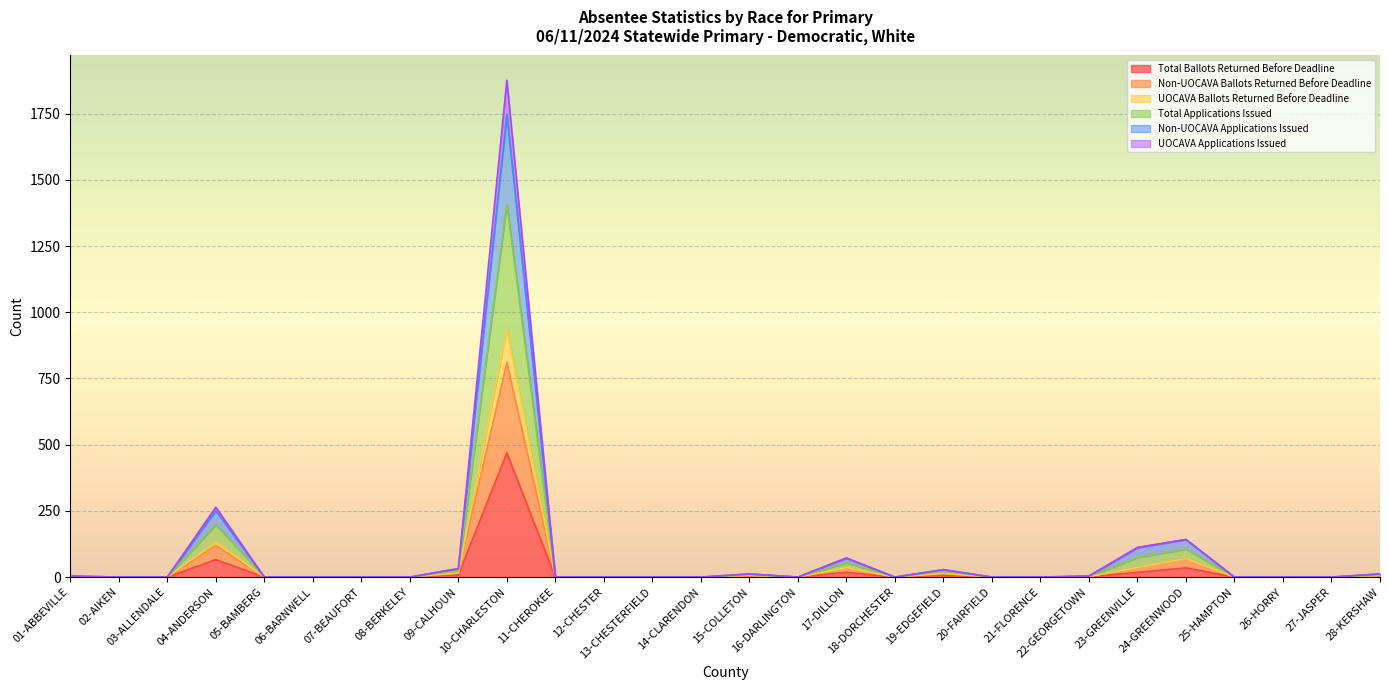

List the series in order of their peak value, highest first.

Non-UOCAVA Applications Issued, Total Applications Issued, UOCAVA Applications Issued, UOCAVA Ballots Returned Before Deadline, Non-UOCAVA Ballots Returned Before Deadline, Total Ballots Returned Before Deadline